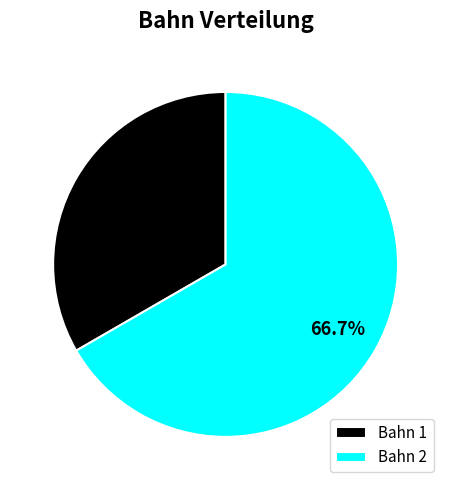

Count the number of slices in the pie.

2